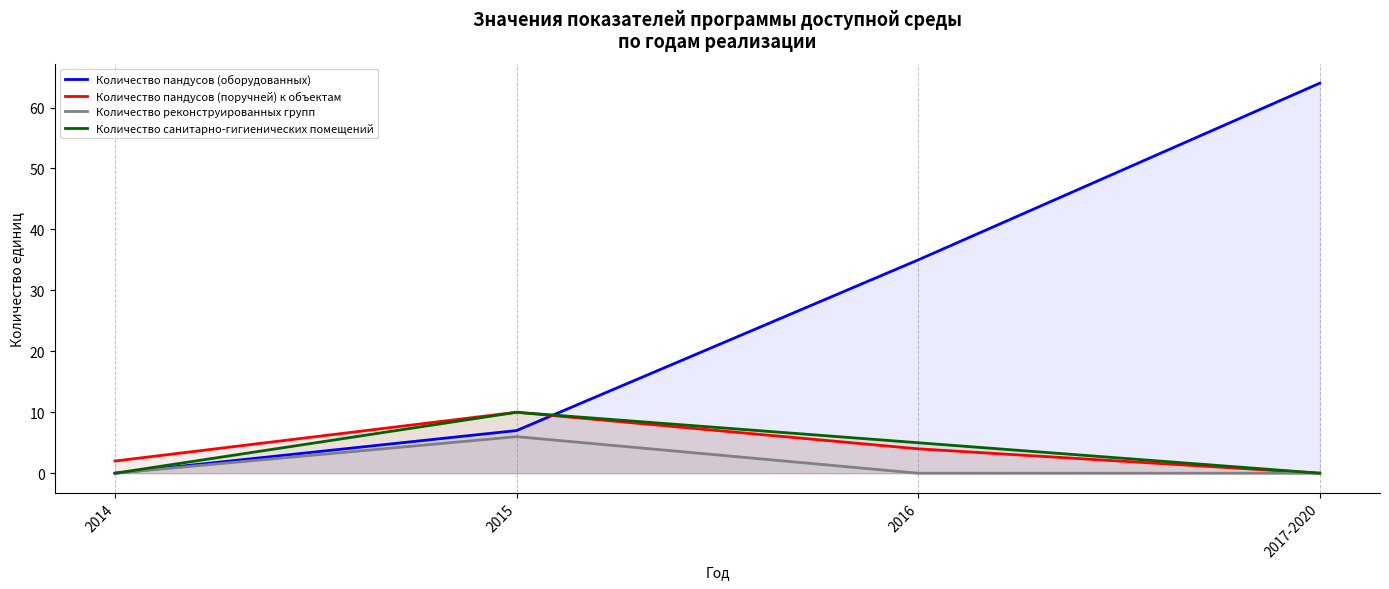

Rank the series by their maximum value, from lowest to highest.

Количество реконструированных групп, Количество пандусов (поручней) к объектам, Количество санитарно-гигиенических помещений, Количество пандусов (оборудованных)